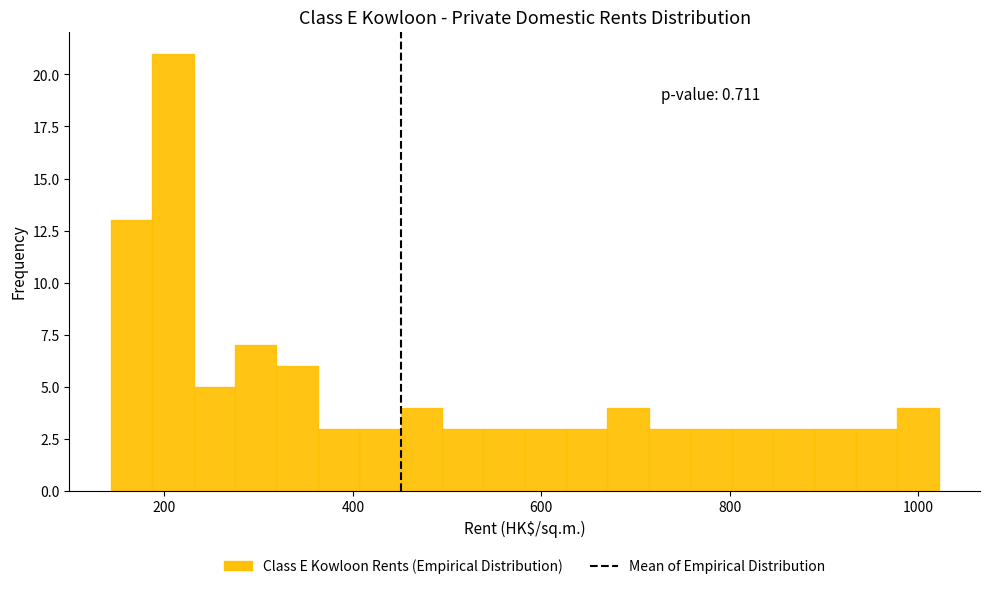

Read against the x-axis, roughly where is the centre of the tallest bar?

200